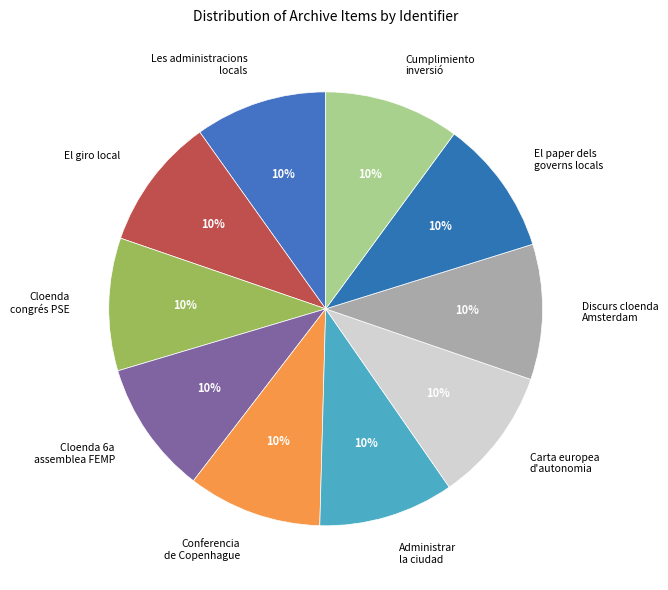

Approximately how many times larger is the value at Cloenda 6a assemblea FEMP compared to El giro local?

1.0